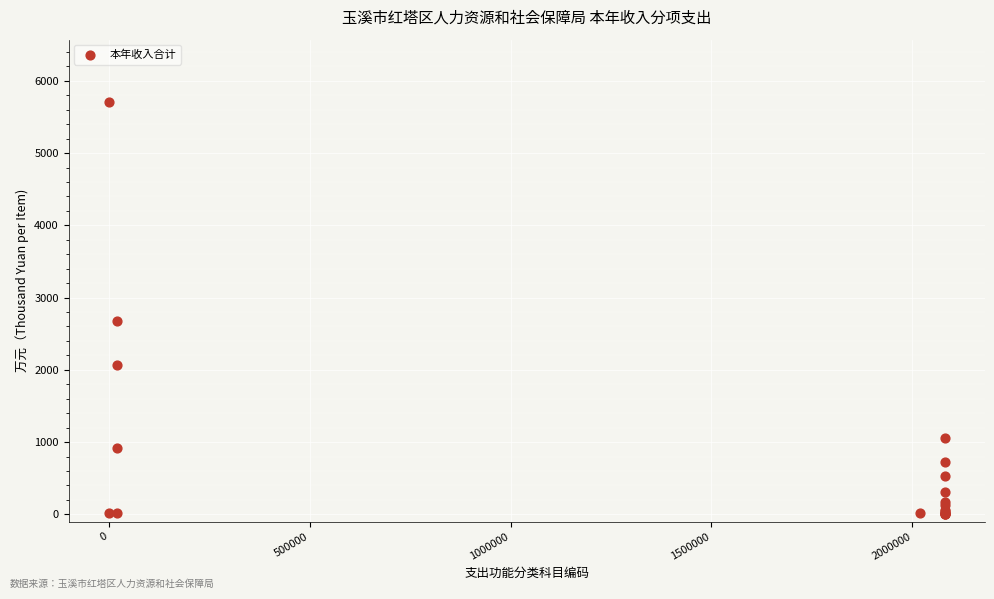

What Y value in the scatter plot is closest to 2857?

2677.3